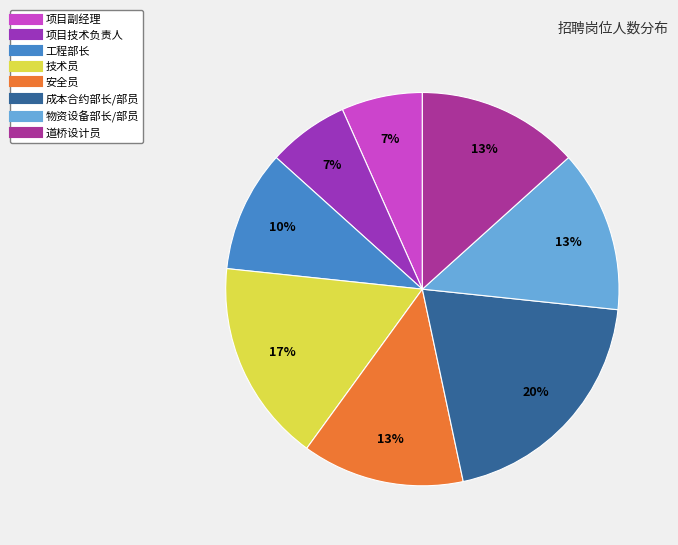

True or false: 项目副经理 accounts for 7% of the total.

True